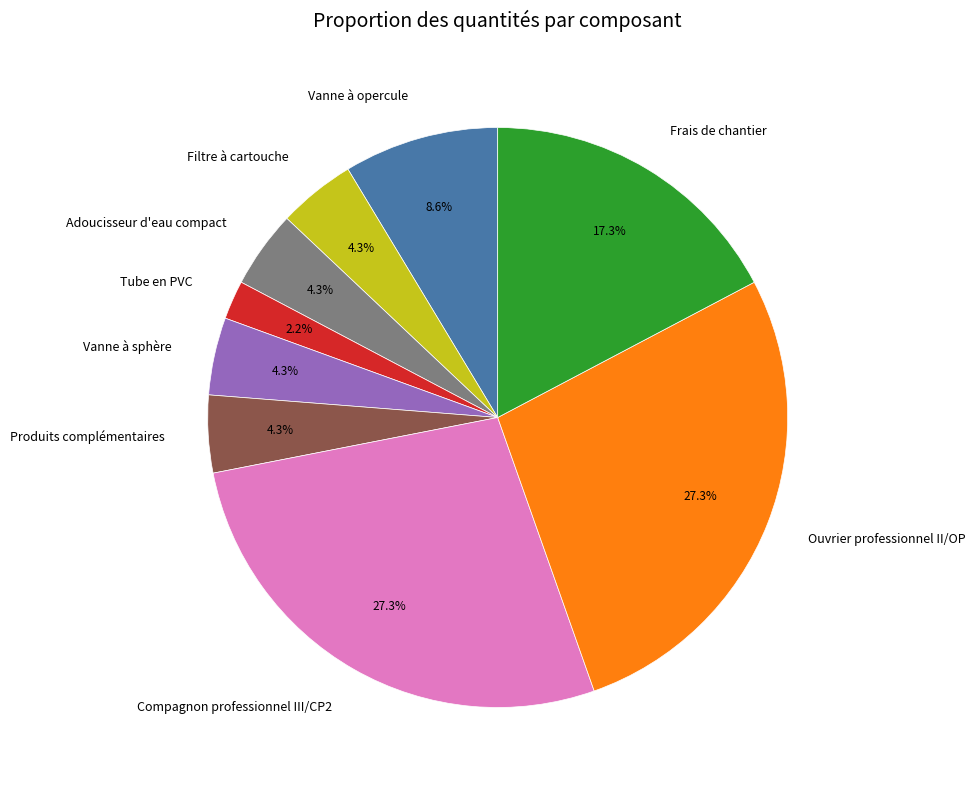

Is it true that Vanne à opercule is 1% of the pie?

False